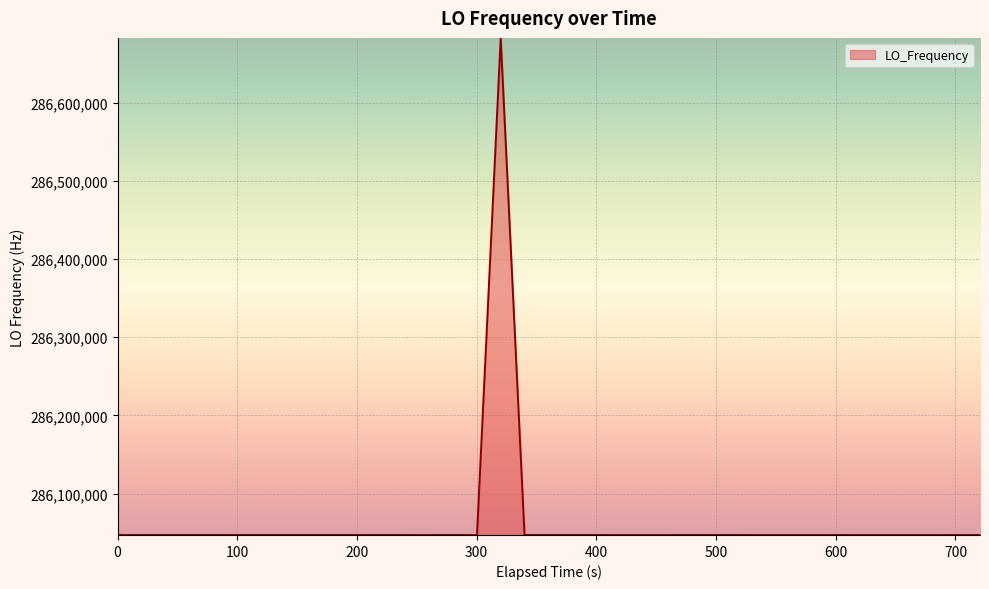

How many lines are shown in the chart?

1